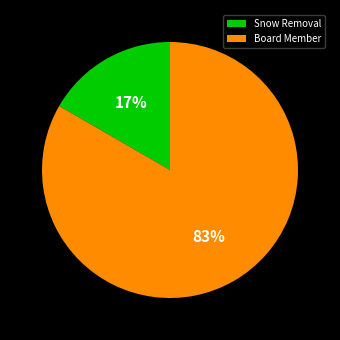

How many segments does this pie chart have?

2